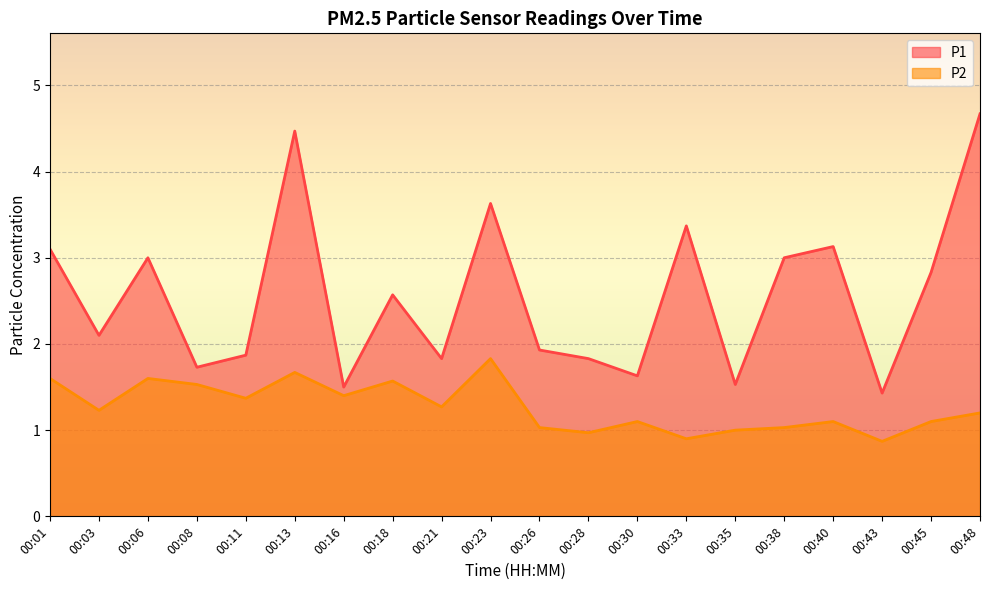

Reading right to left, list all the values displayed in this chart.

P1: 4.7	2.8	1.4	3.1	3.0	1.5	3.4	1.6	1.8	1.9	3.6	1.8	2.6	1.5	4.5	1.9	1.7	3.0	2.1	3.1
P2: 1.2	1.1	0.9	1.1	1.0	1.0	0.9	1.1	1.0	1.0	1.8	1.3	1.6	1.4	1.7	1.4	1.5	1.6	1.2	1.6